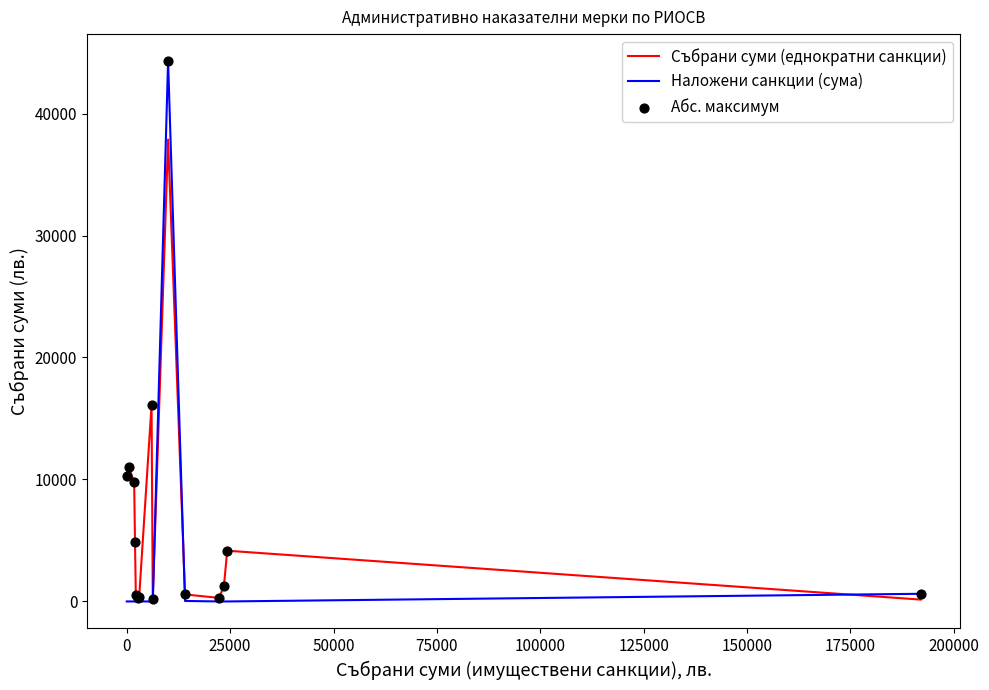

Which series has the largest total across all categories?

Събрани суми (еднократни санкции)